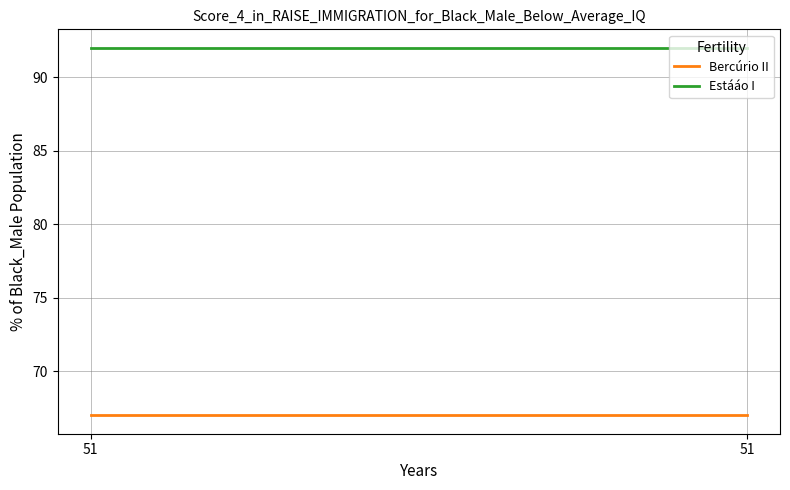

Does the chart display data point markers on the line(s)?

No